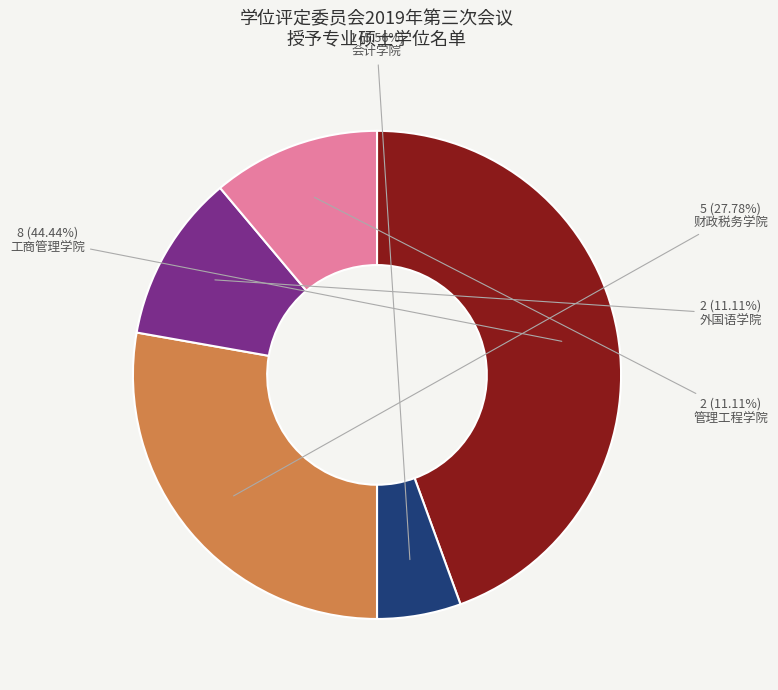

Is the sum of 会计学院 and 外国语学院 greater than half?

No